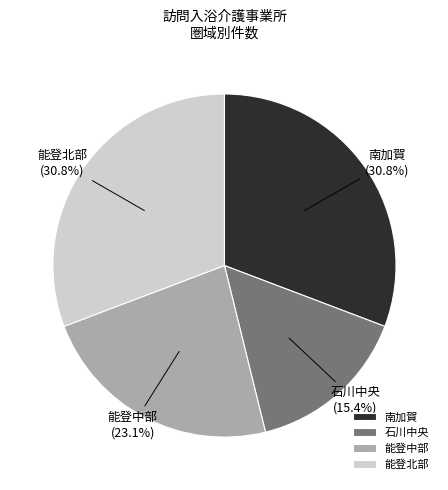

What percentage is NOT represented by 能登中部?

76.9%